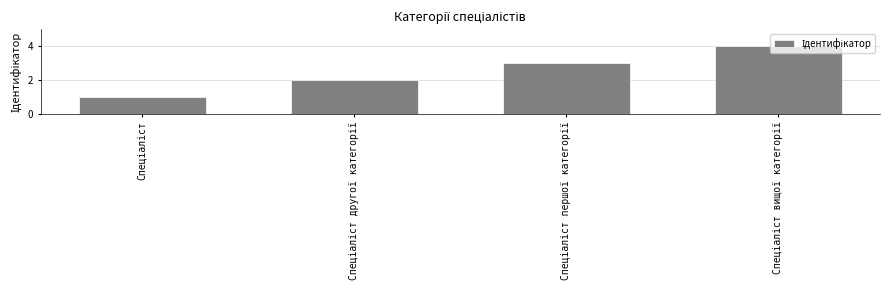

How many bars are there in total?

4